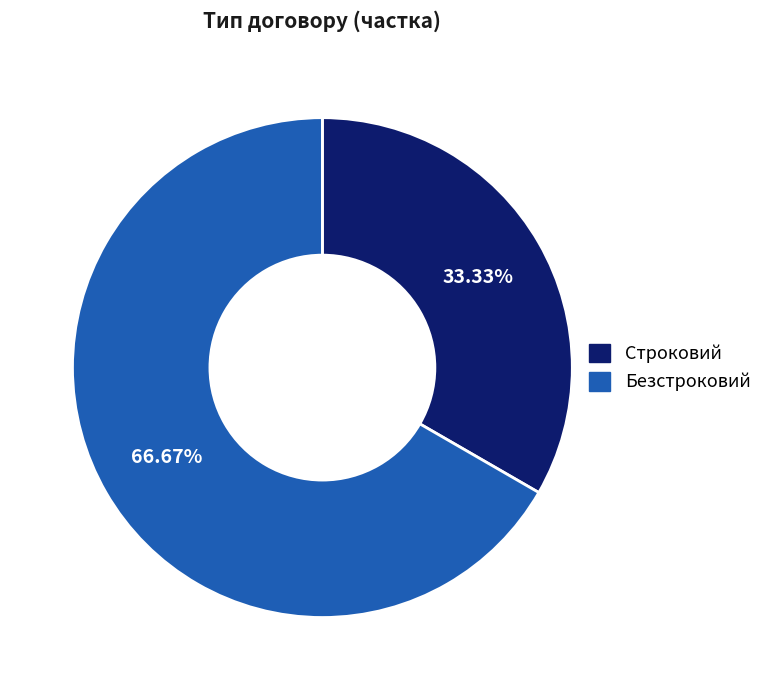

The Безстроковий slice represents 67% of the pie. True or false?

True